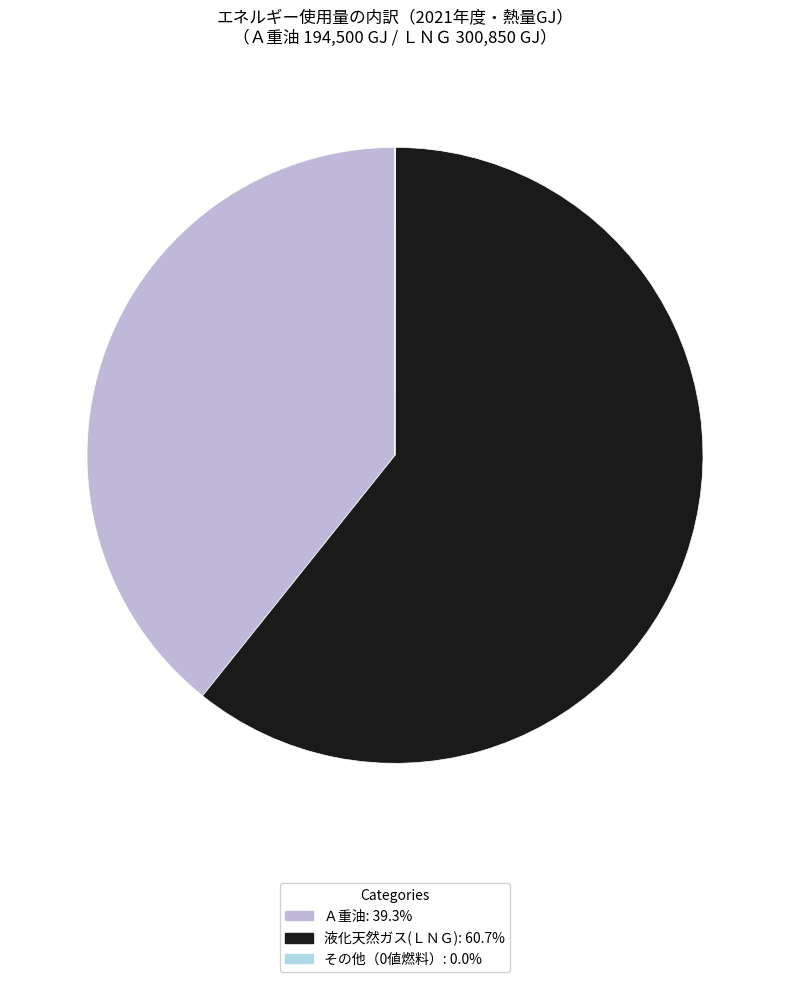

What is the majority slice?

液化天然ガス(ＬＮＧ)